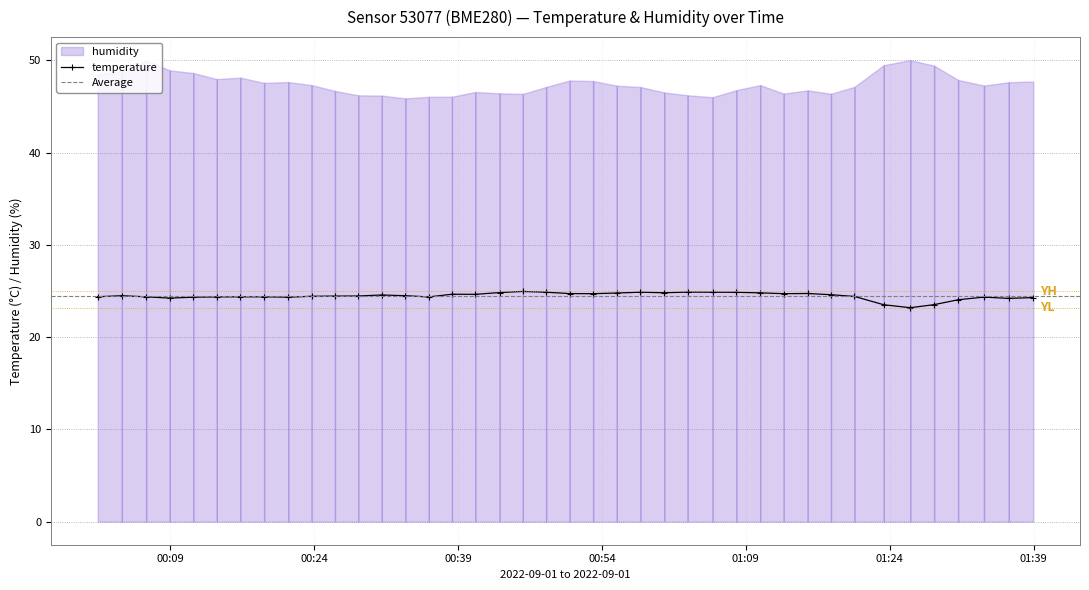

What is the minimum value shown in the chart?

23.2